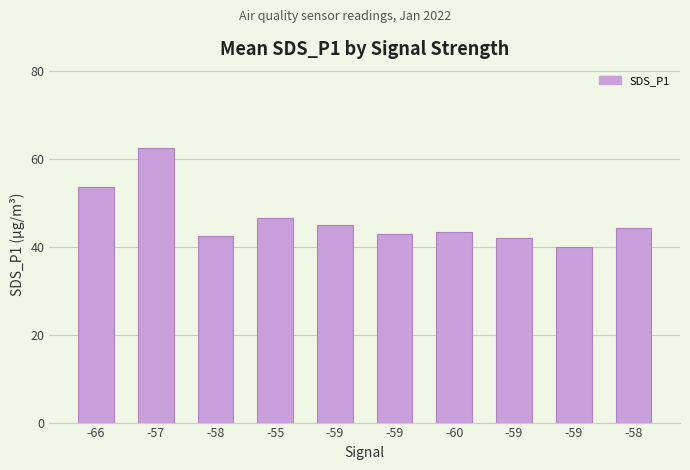

What is the sum of all values?

462.0